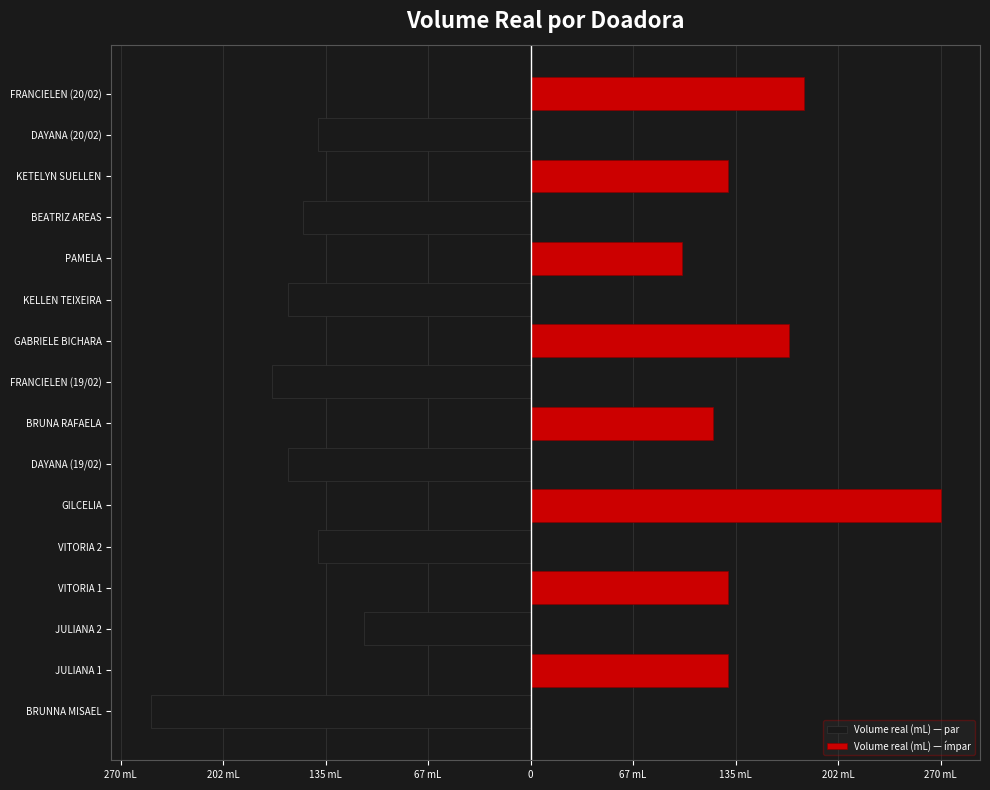

Reading left to right, transcribe all the data shown in this chart.

Volume real (mL) — par: -250	0	-110	0	-140	0	-160	0	-170	0	-160	0	-150	0	-140	0
Volume real (mL) — ímpar: 0	130	0	130	0	270	0	120	0	170	0	100	0	130	0	180